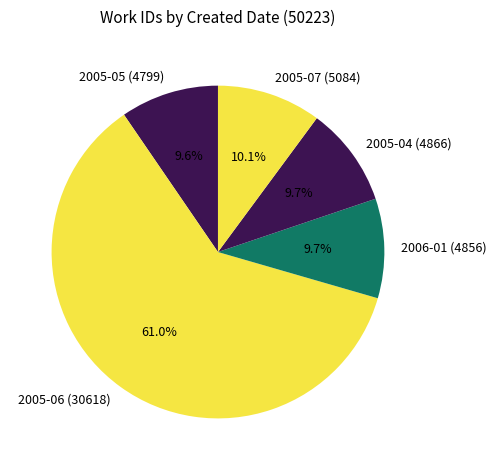

Combined, what portion of the pie is 2005-07 (5084) and 2005-05 (4799)?

19.7%